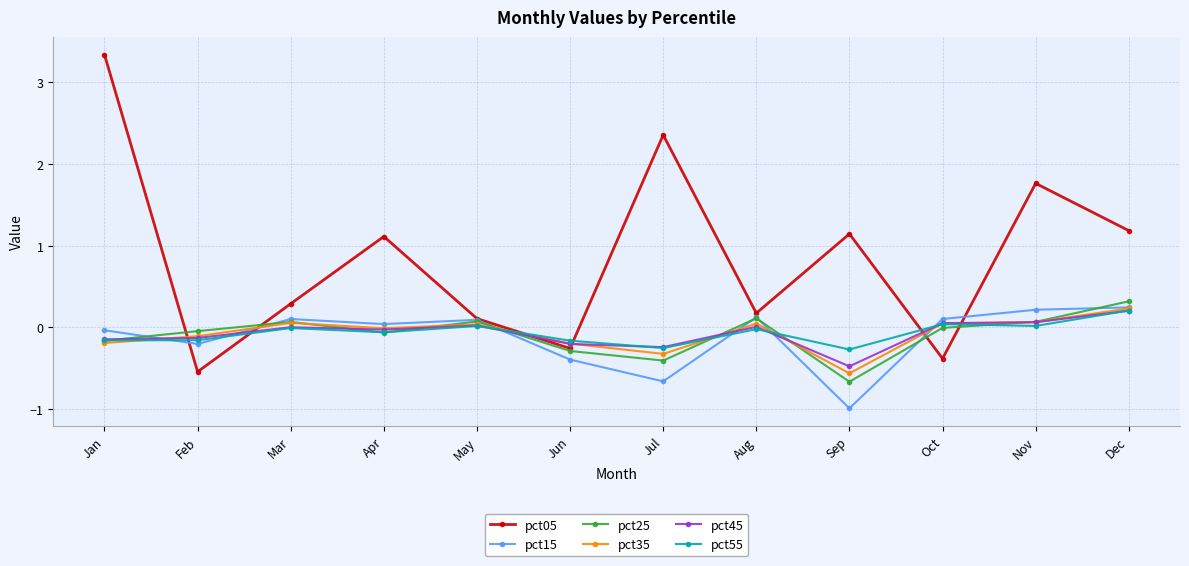

What is the difference between the second highest and minimum values in the pct55 series?

0.3